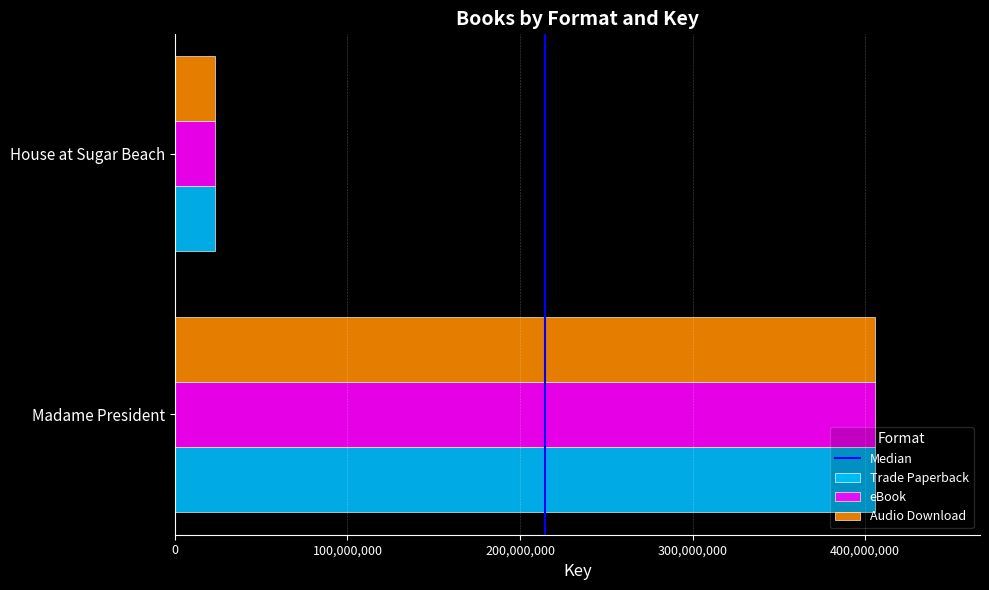

List the labels in order of Trade Paperback value, smallest first.

House at Sugar Beach, Madame President